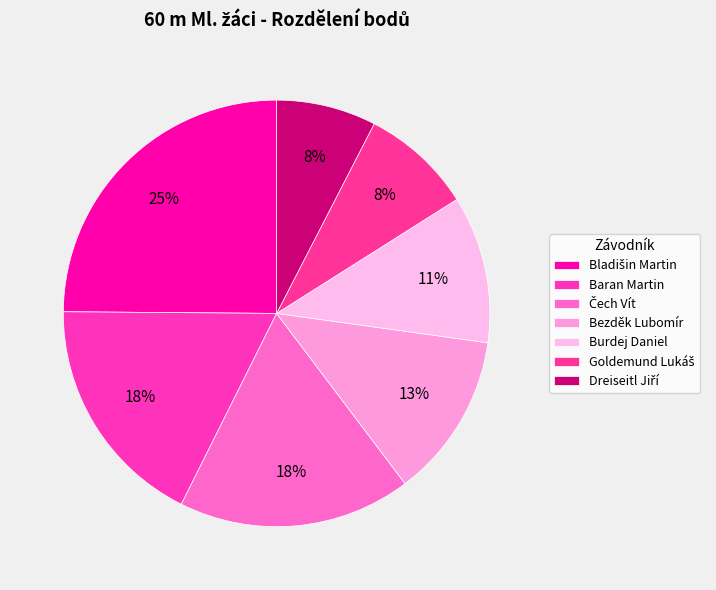

Does Čech Vít account for over 50% of the chart?

No